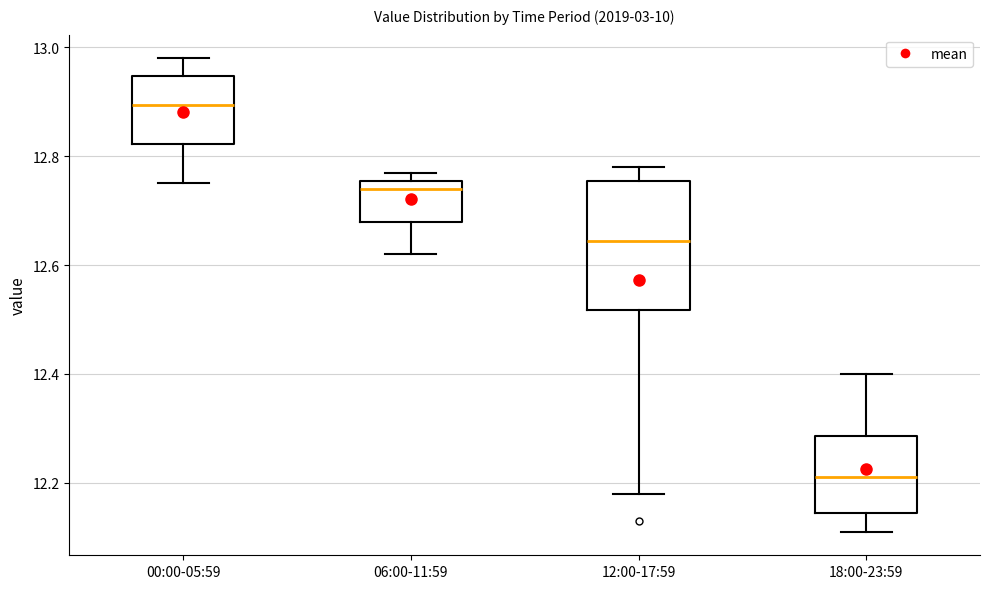

Comparing the boxes themselves (not the whiskers), which one is the tallest?

12:00-17:59